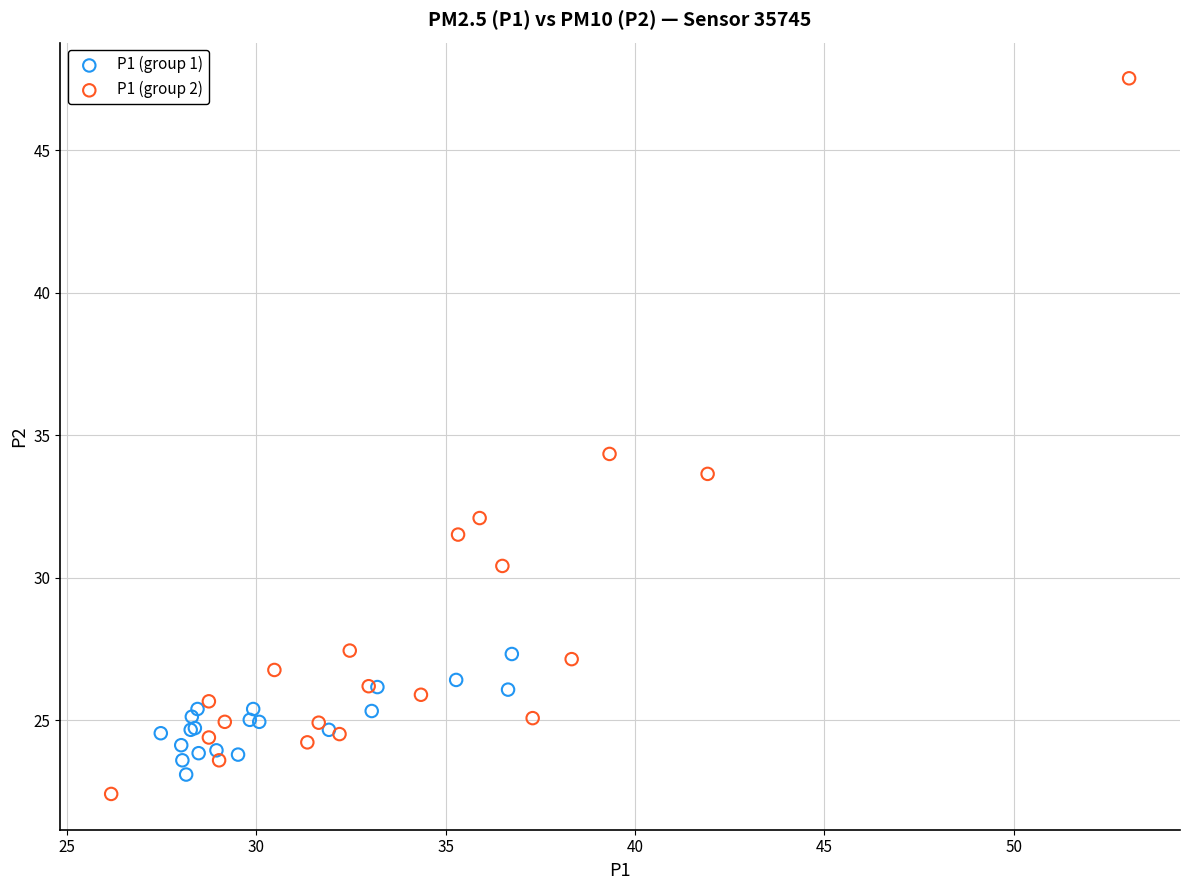

Which series has the widest spread of Y values?

P1 (group 2)